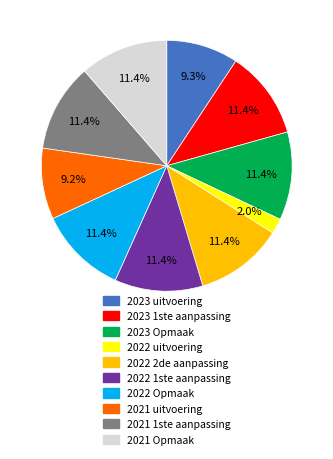

What percentage is the 2022 2de aanpassing slice, to the nearest percent?

11%